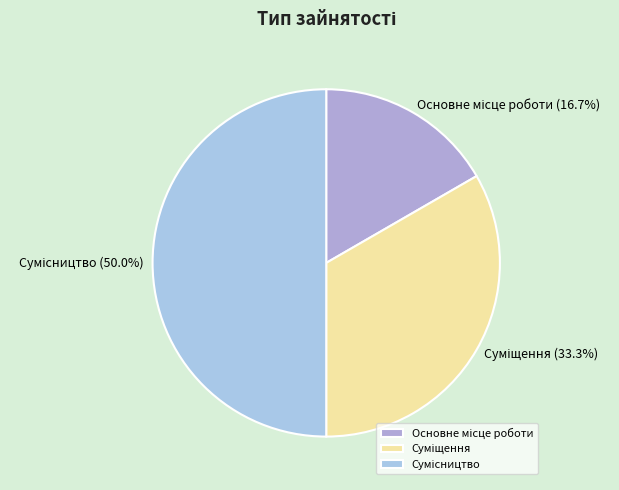

Is Суміщення the majority of the pie?

No